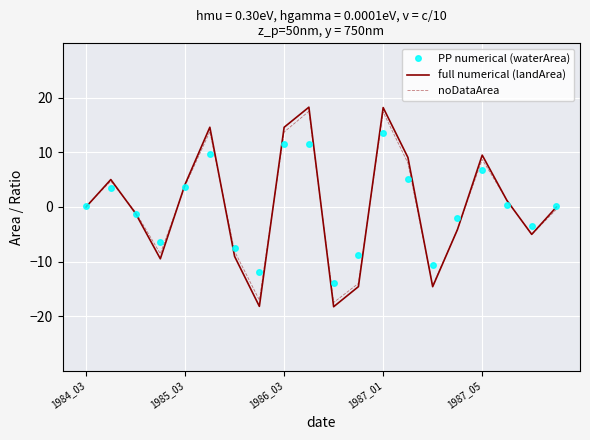

What is the maximum value for PP numerical (waterArea)?

13.5